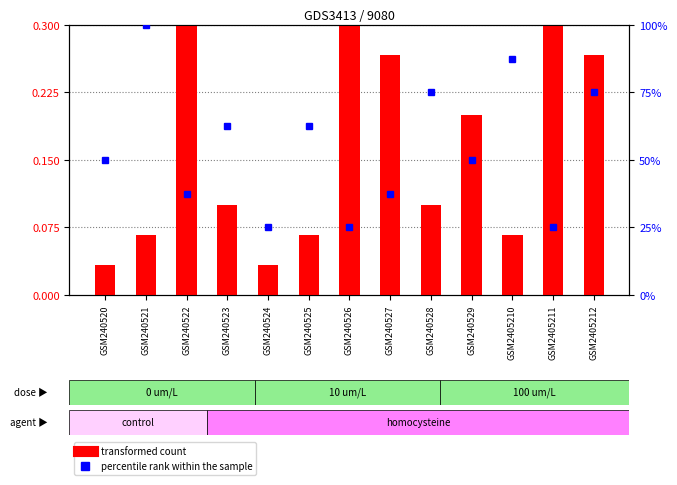

At GSM240524, list the series in order from smallest to largest.

transformed count, percentile rank within the sample